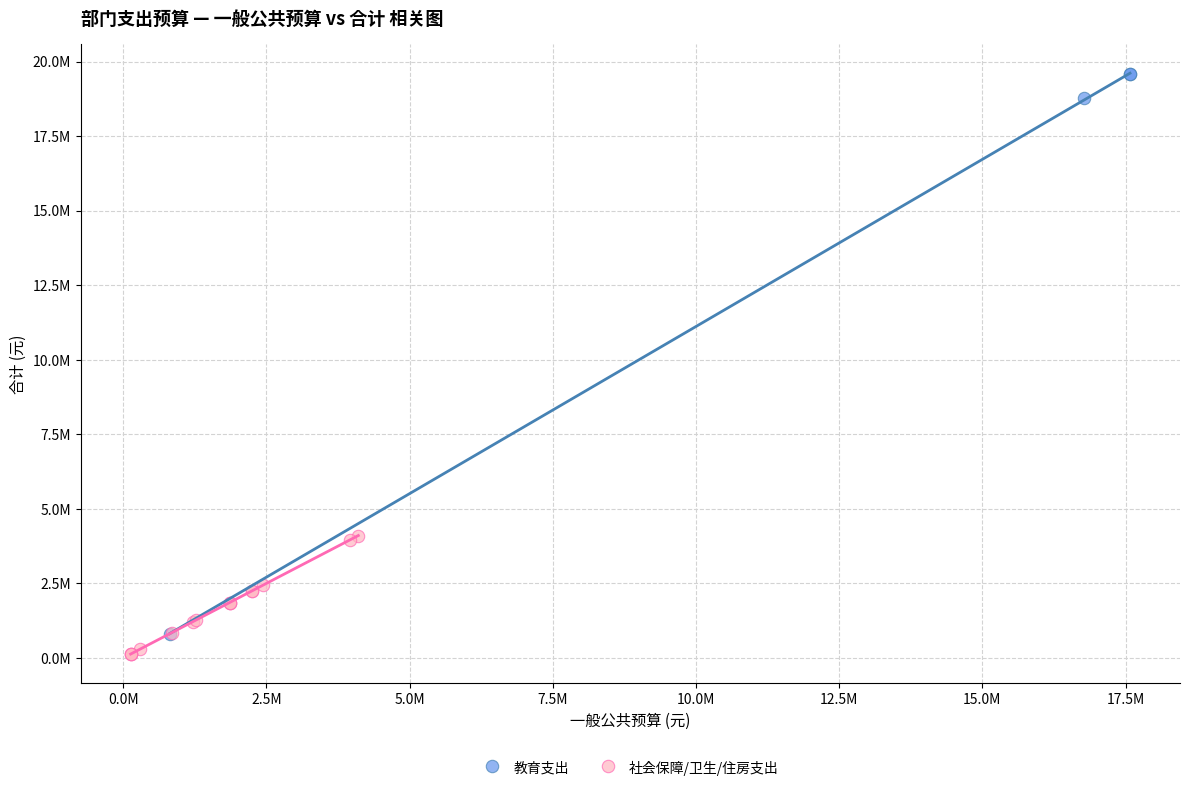

Which series contains the highest Y value?

教育支出